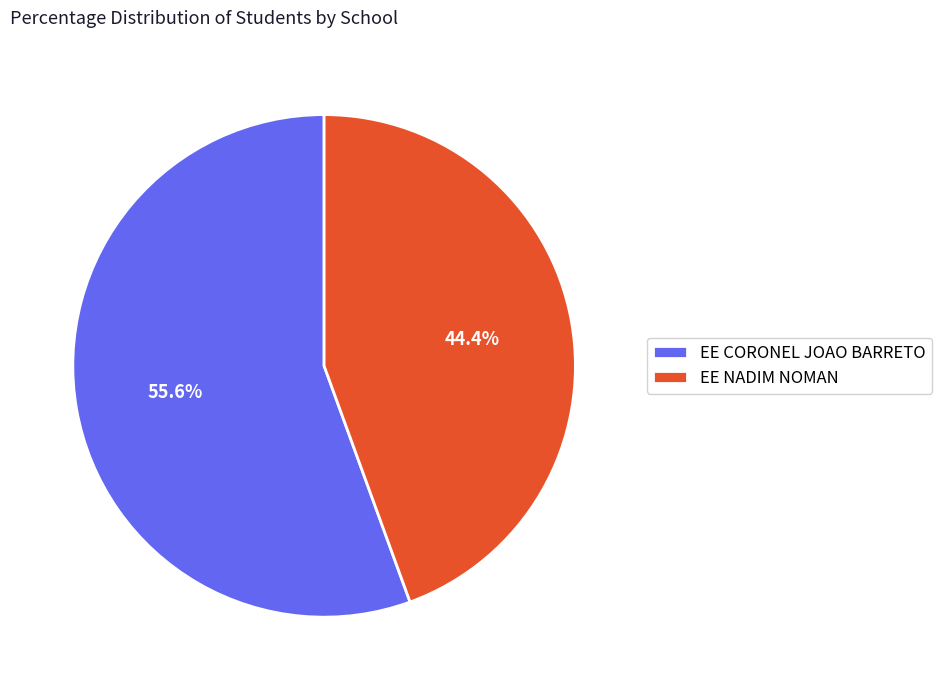

Which has a higher value, EE NADIM NOMAN or EE CORONEL JOAO BARRETO?

EE CORONEL JOAO BARRETO